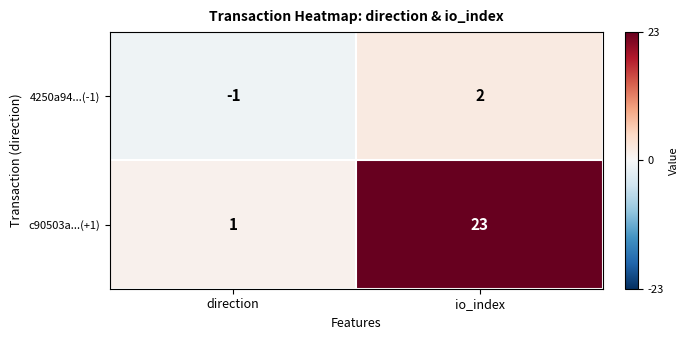

Rank the series at direction from lowest to highest value.

4250a94...(-1), c90503a...(+1)